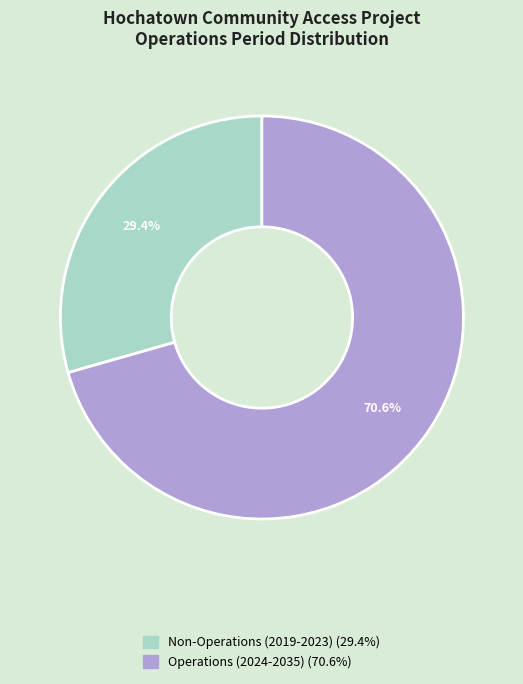

To the nearest percent, what is the difference between the largest and smallest slice percentages?

41%